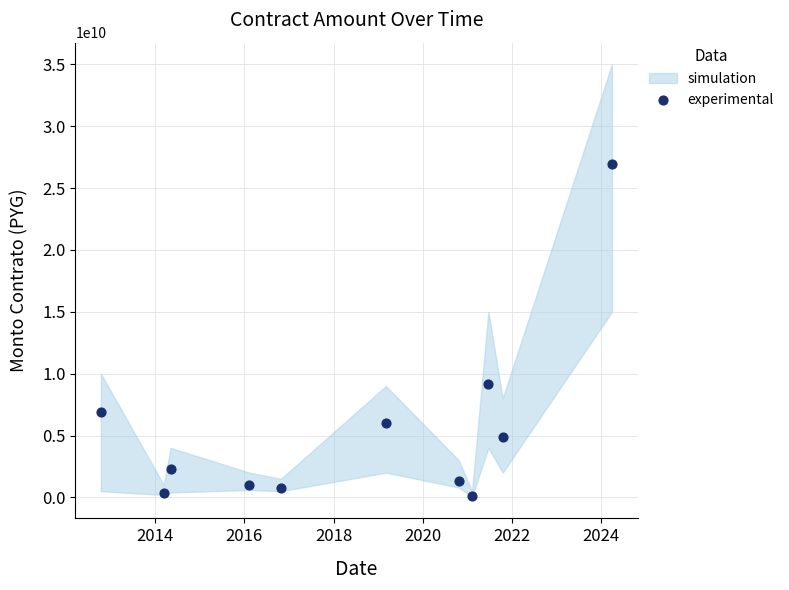

What is the range of X values (max minus min)?

4189